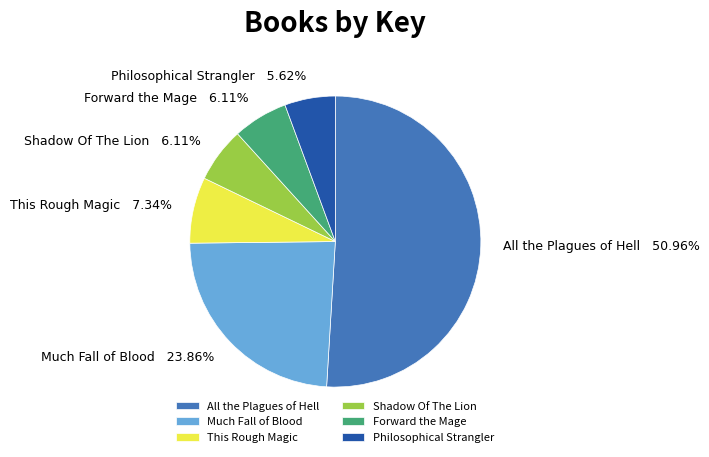

True or false: Forward the Mage accounts for 16% of the total.

False